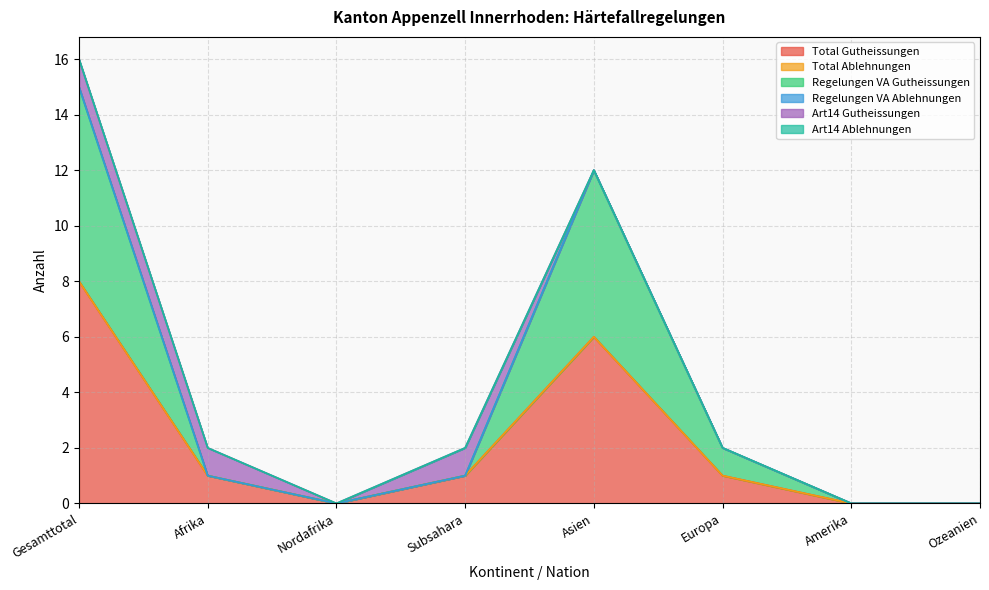

At which category is the sum across all series the highest?

Gesamttotal